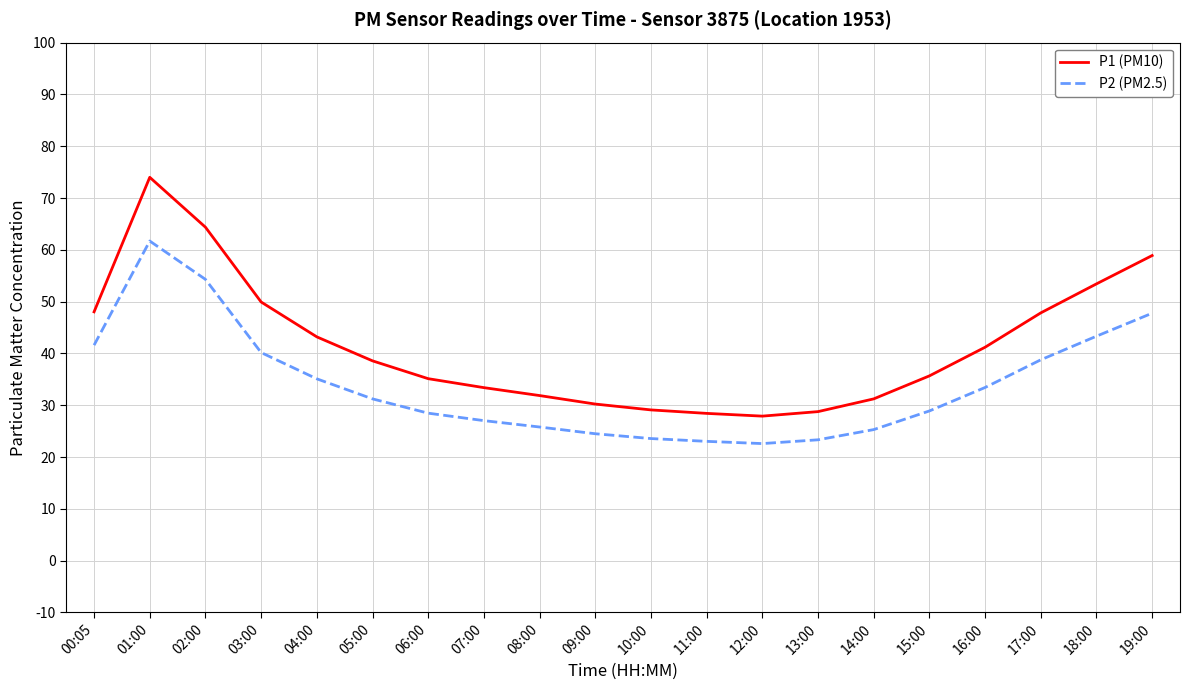

Which series changed the most between 03:00 and 12:00?

P1 (PM10)